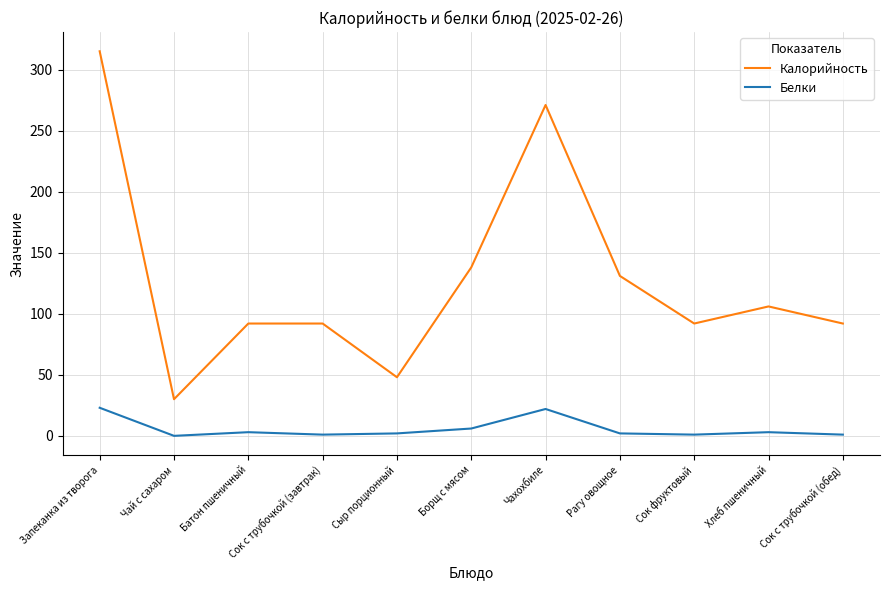

What is the average value of the Калорийность series?

128